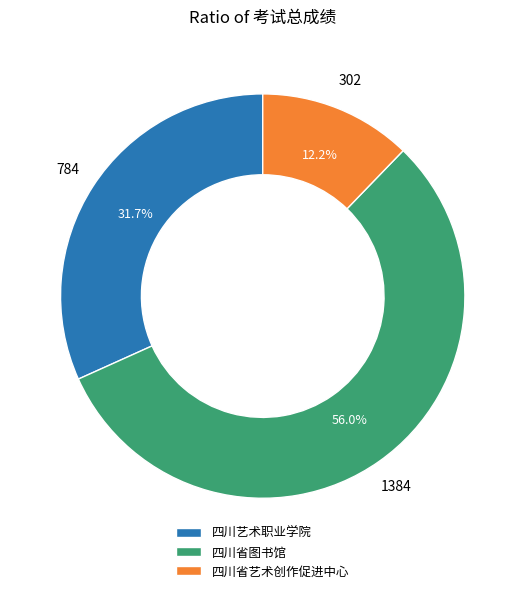

Rank the categories by value from lowest to highest.

四川省艺术创作促进中心, 四川艺术职业学院, 四川省图书馆